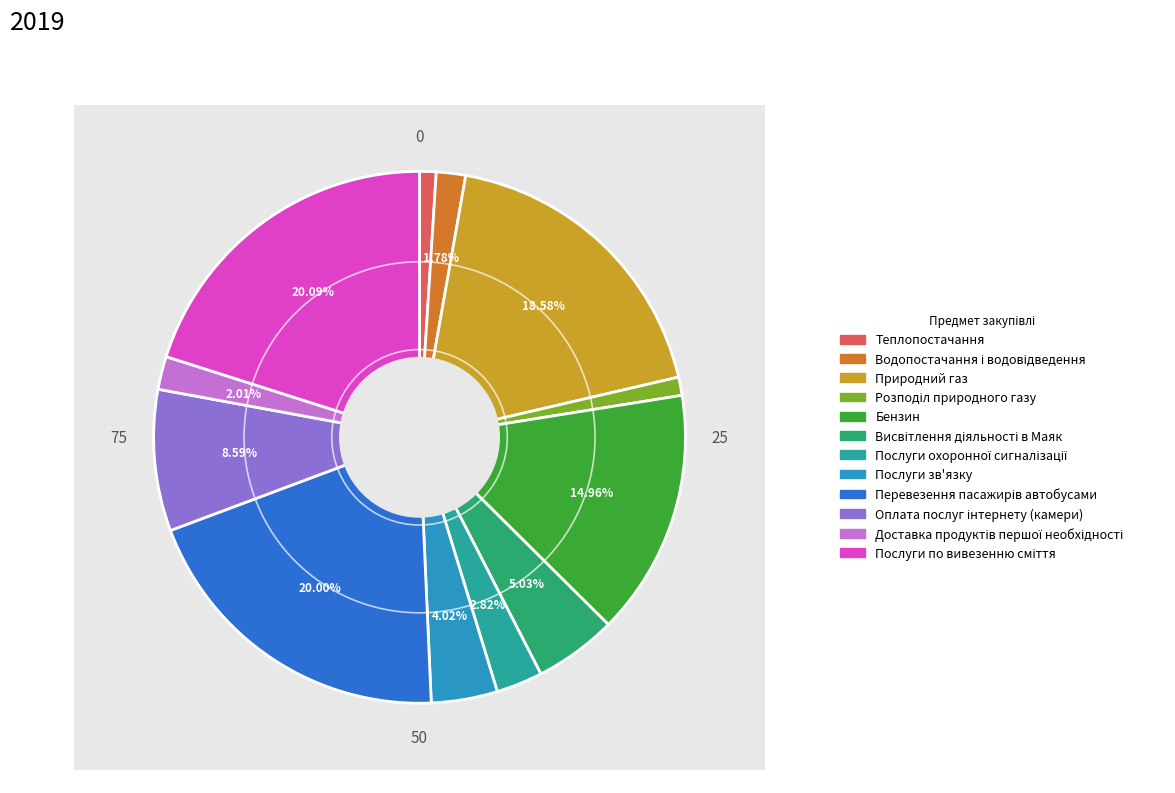

What is the ratio of the value at Доставка продуктів першої необхідності to the value at Послуги зв'язку?

0.5